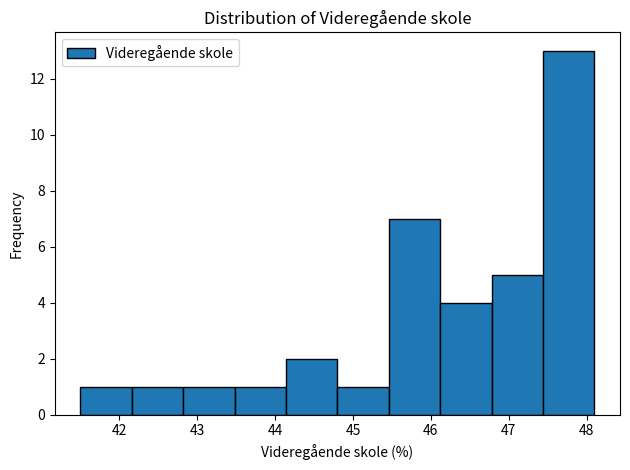

Reading left to right, list every bar in this chart as the range it spans on the x-axis followed by its height. Neither the bar edges nor the heights are printed on the chart, so give them approximately, as read against the axes.

41.50 to 42.16: 1
42.16 to 42.82: 1
42.82 to 43.48: 1
43.48 to 44.14: 1
44.14 to 44.80: 2
44.80 to 45.46: 1
45.46 to 46.12: 7
46.12 to 46.78: 4
46.78 to 47.44: 5
47.44 to 48.10: 13